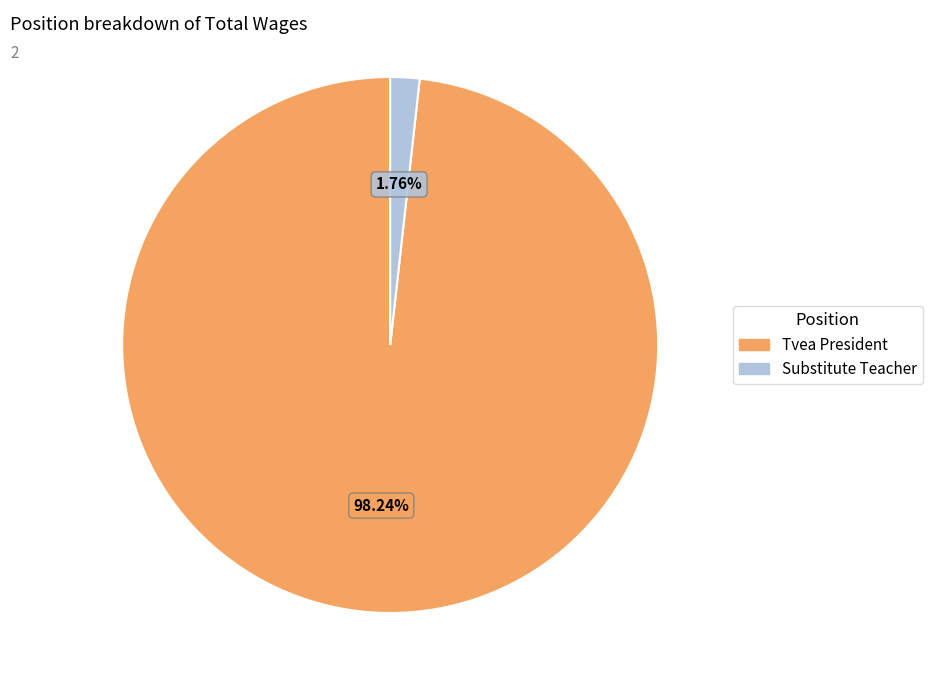

To the nearest percent, what is the average slice percentage?

50%